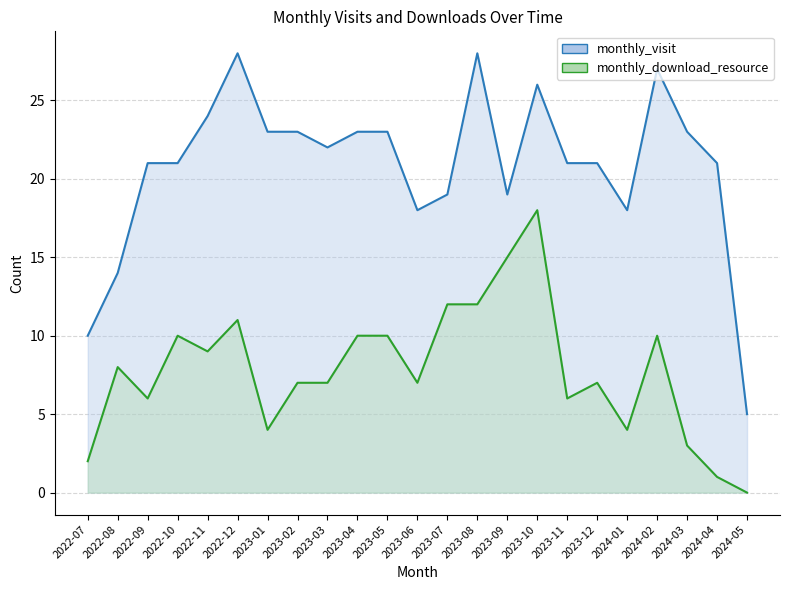

True or false: monthly_download_resource and monthly_visit cross at least once.

False